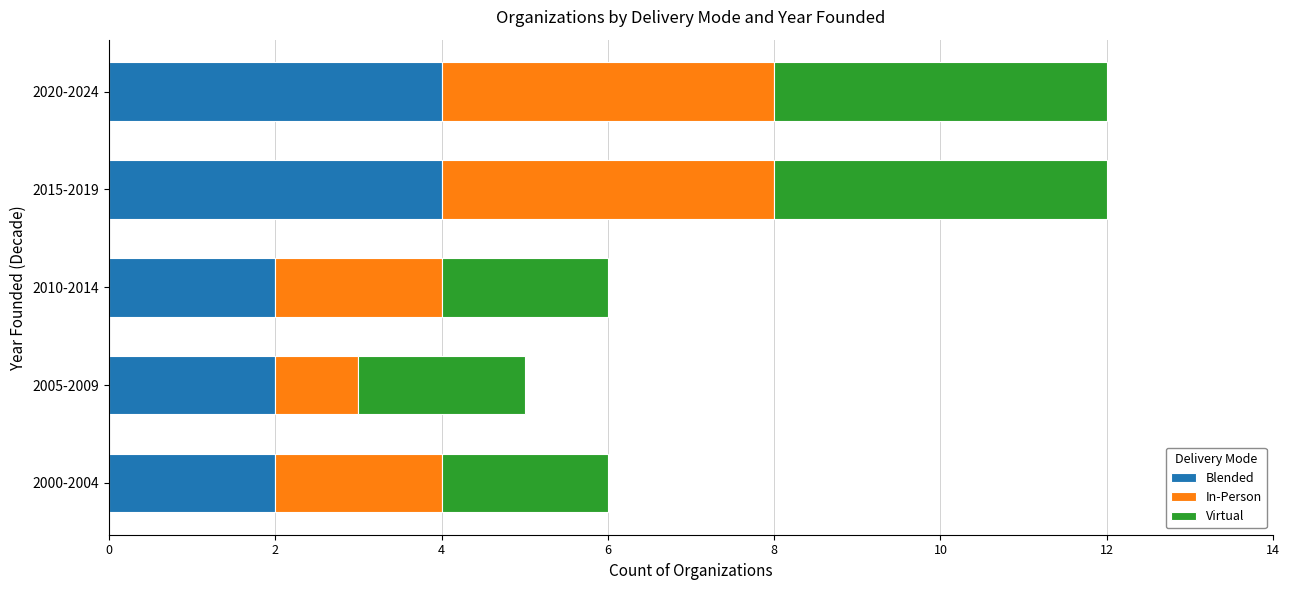

What is the sum of the Blended values at 2005-2009 and 2000-2004?

4